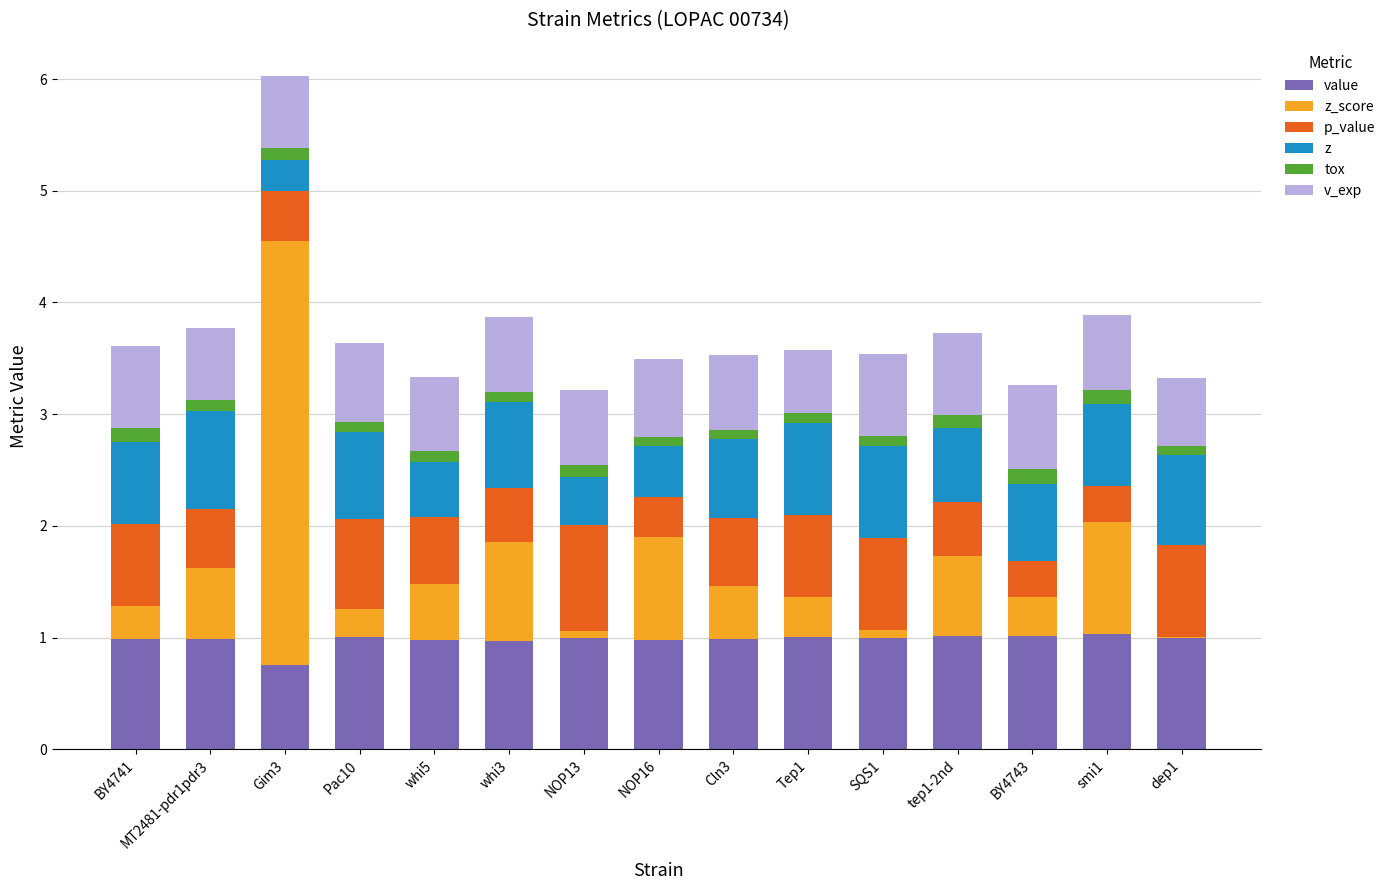

The value of value at BY4741 is 1.0. True or false?

True